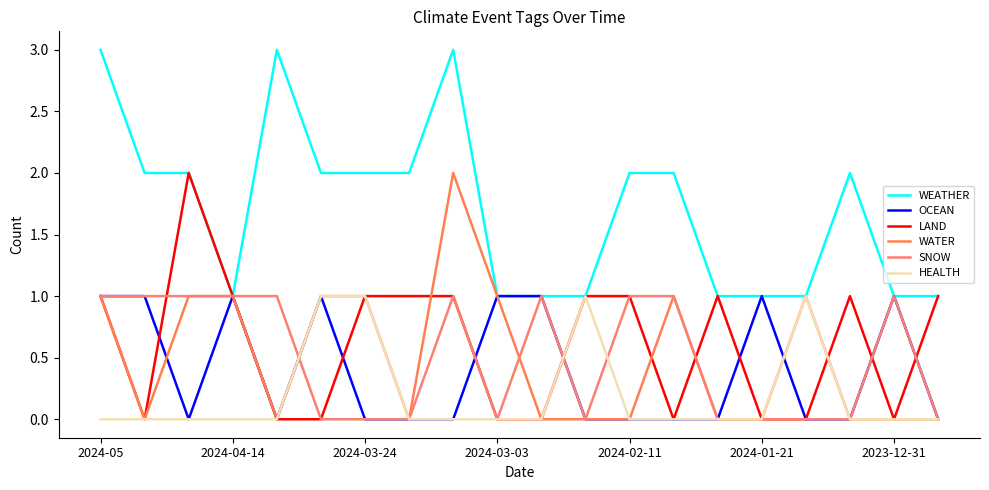

What is the difference between the second highest and second lowest values in the WEATHER series?

2